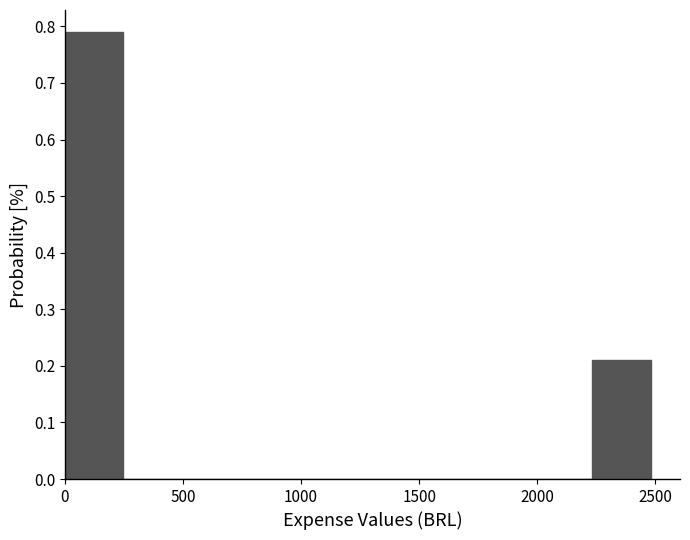

Reading left to right, transcribe this chart: for each bar, give the range it covers on the x-axis and its height. Neither the bar edges nor the heights are printed on the chart, so give them approximately, as read against the axes.

0 to 250: 0.79
250 to 500: 0
500 to 750: 0
750 to 1000: 0
1000 to 1250: 0
1250 to 1500: 0
1500 to 1750: 0
1750 to 2000: 0
2000 to 2250: 0
2250 to 2500: 0.21